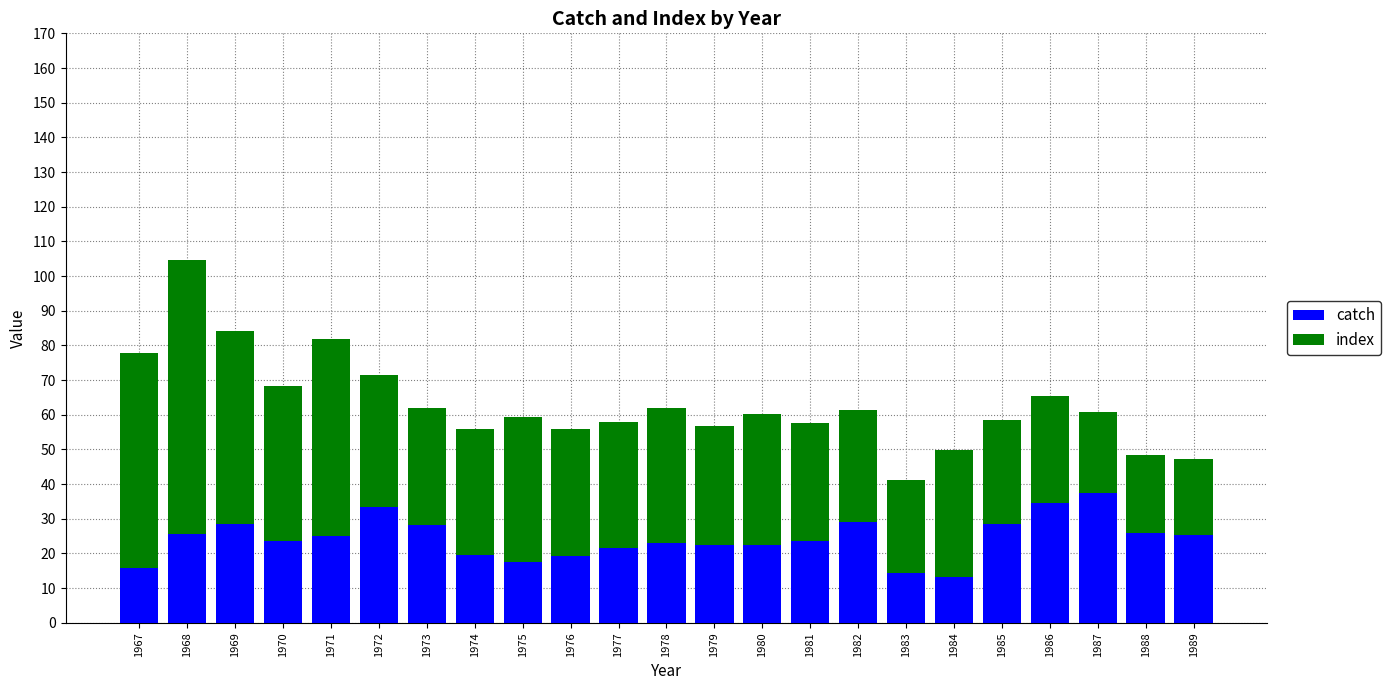

What is the maximum value for catch?

37.5